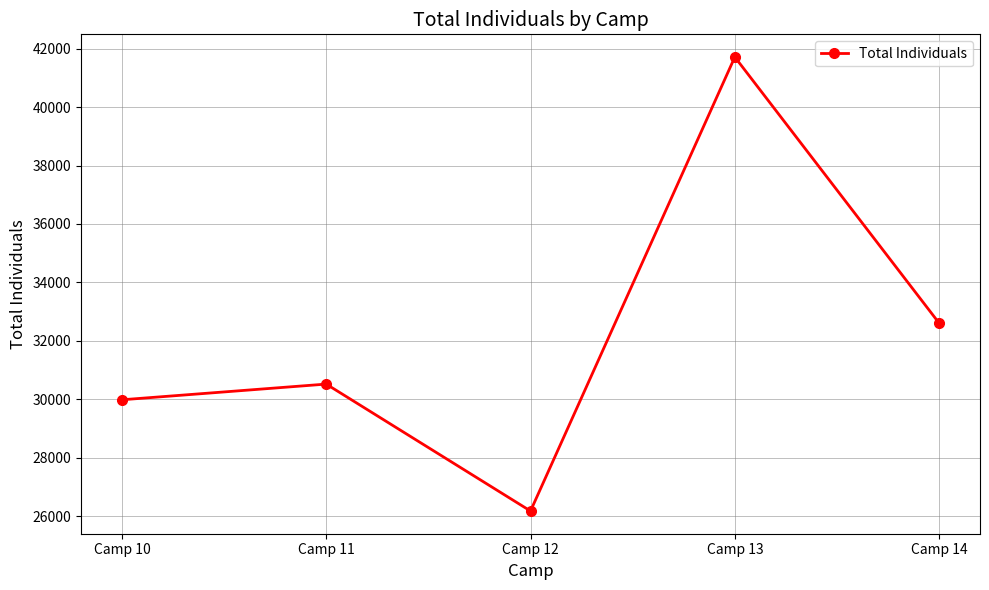

What is the value of the 2nd point from the left?

30524